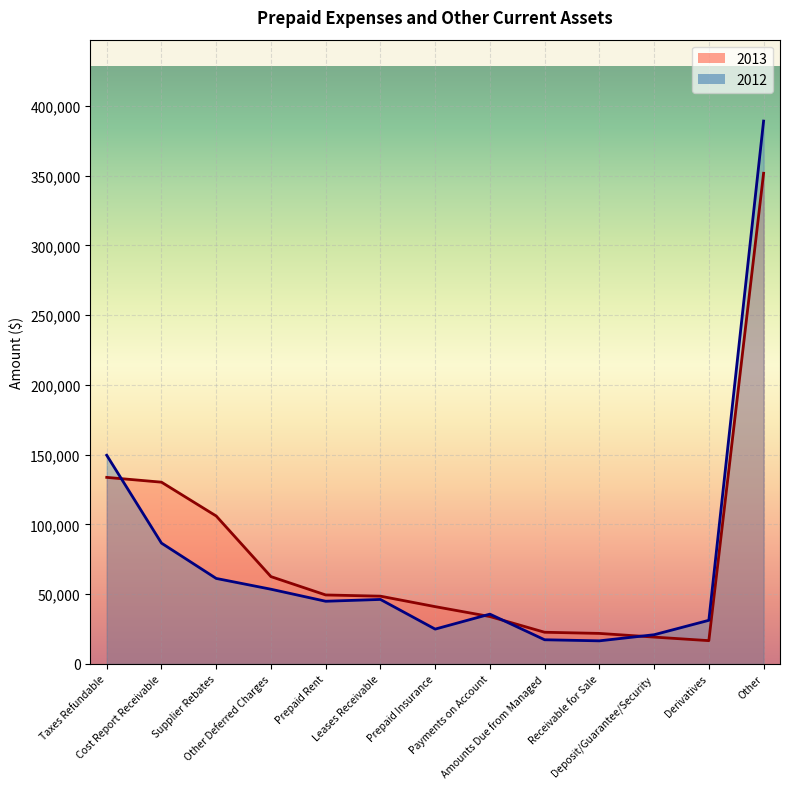

What is the minimum value shown in the chart?

16527